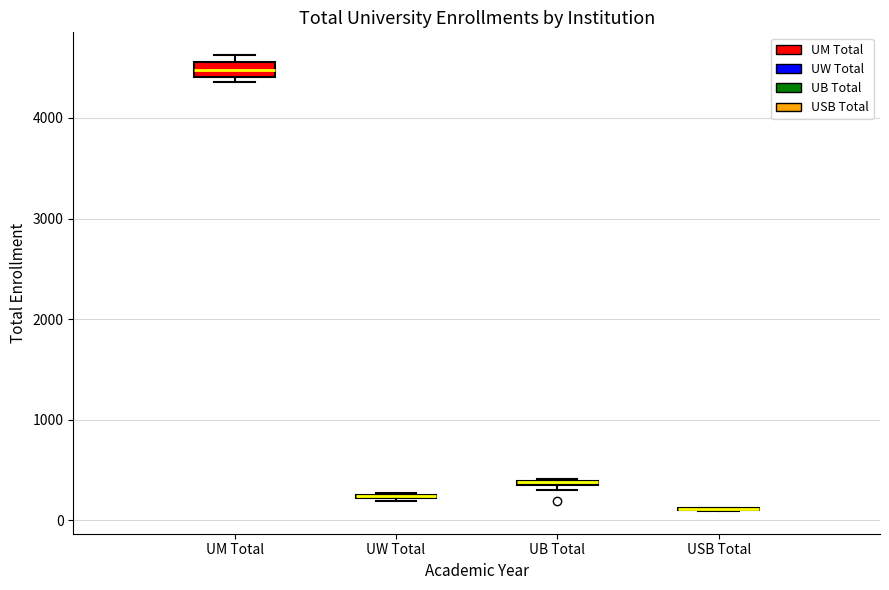

Comparing the boxes themselves (not the whiskers), which one is the tallest?

UM Total